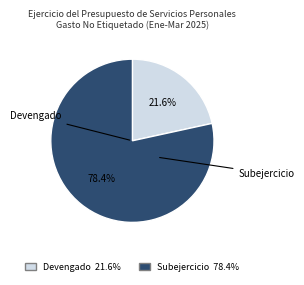

Do Devengado and Subejercicio together represent more than half of the pie?

Yes